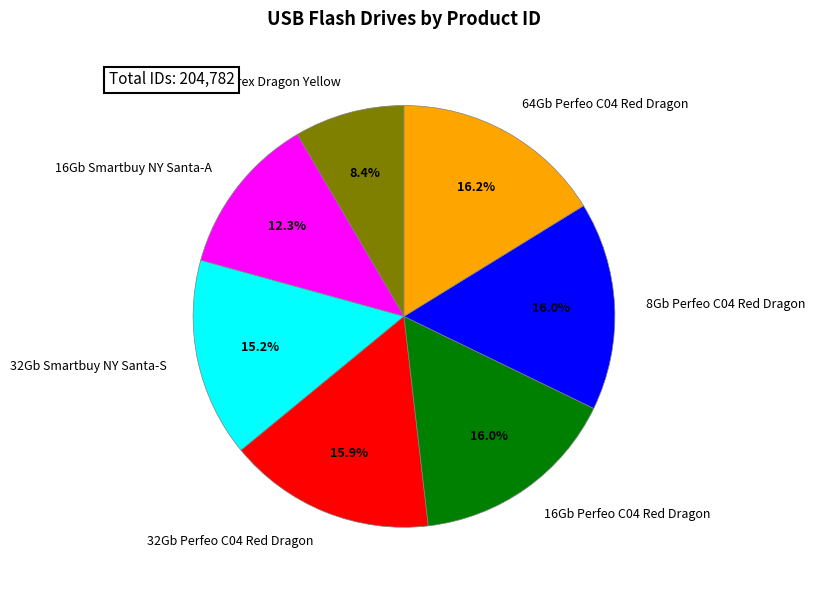

Does 8Gb Mirex Dragon Yellow represent more than half of the total?

No